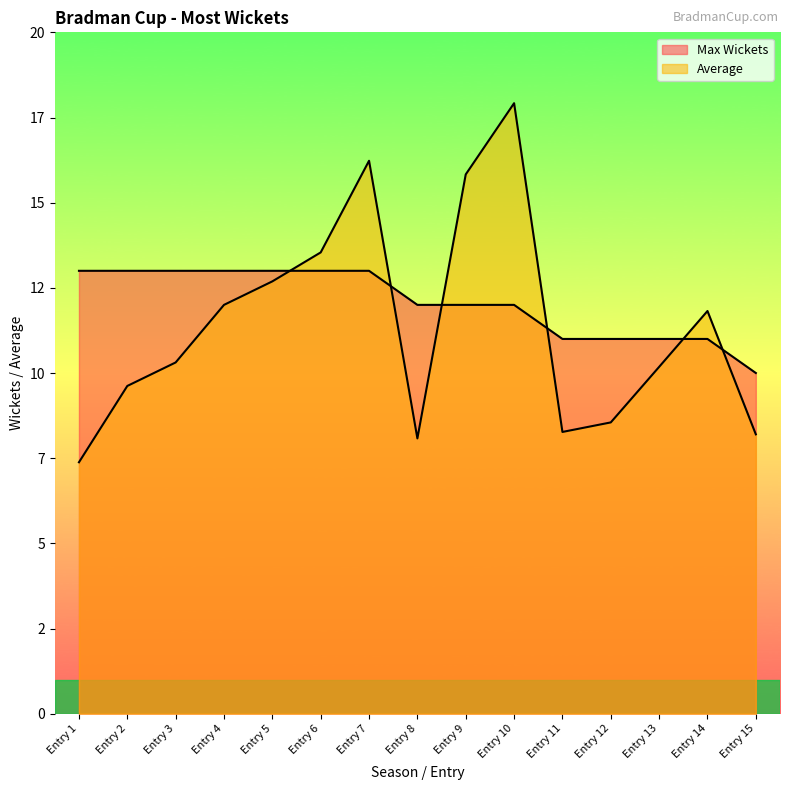

How many lines are shown in the chart?

2